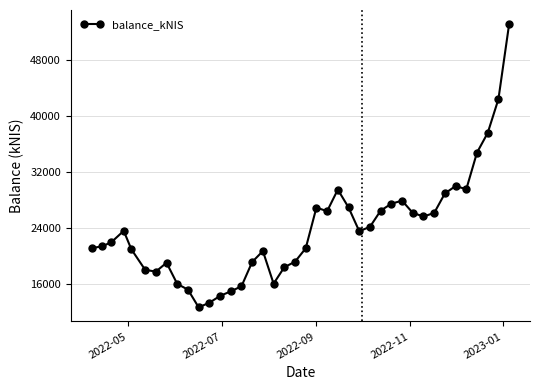

What is the sum of all values?

954343.9